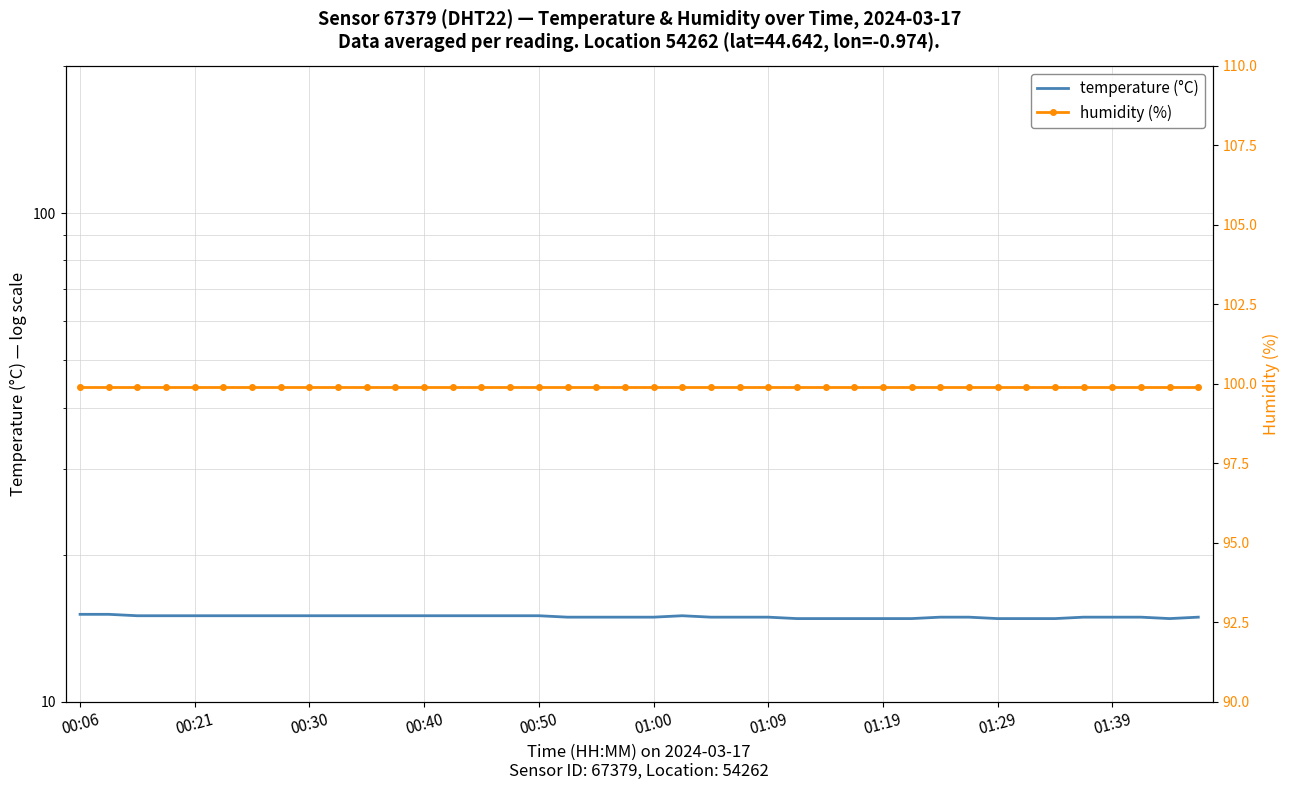

What is the greatest value displayed?

99.9